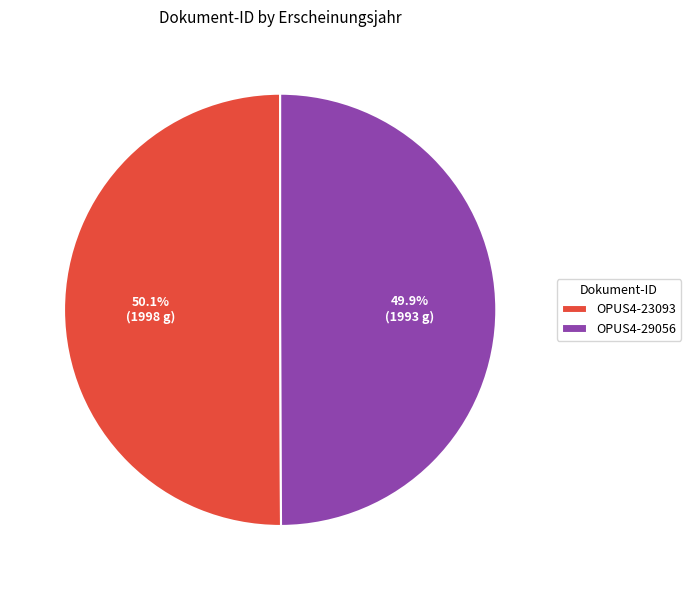

Count the number of slices in the pie.

2